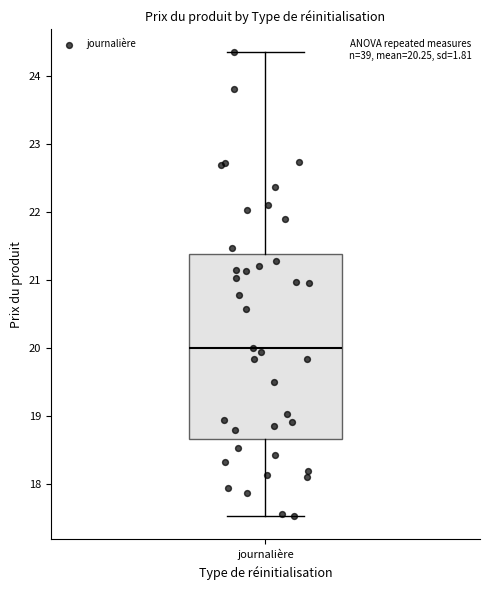

Transcribe this box plot: give where the median line is, the range the box spans, and where the two whiskers end, as read against the y-axis. The values are not printed on the chart, so give them approximately, as read against the axis.

median 20.0, box 18.7 to 21.4, whiskers 17.5 to 24.4